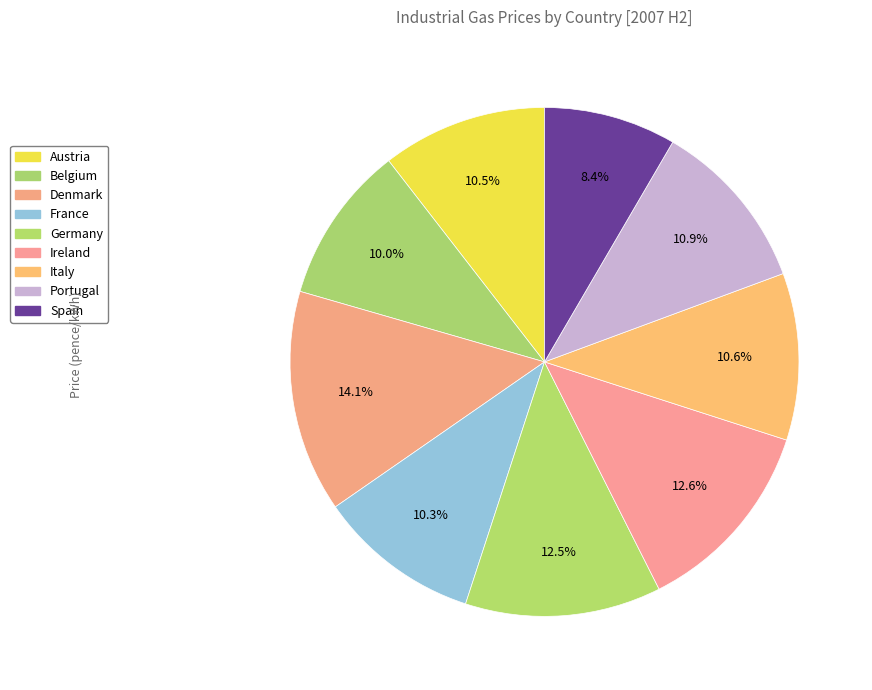

Count the number of slices in the pie.

9